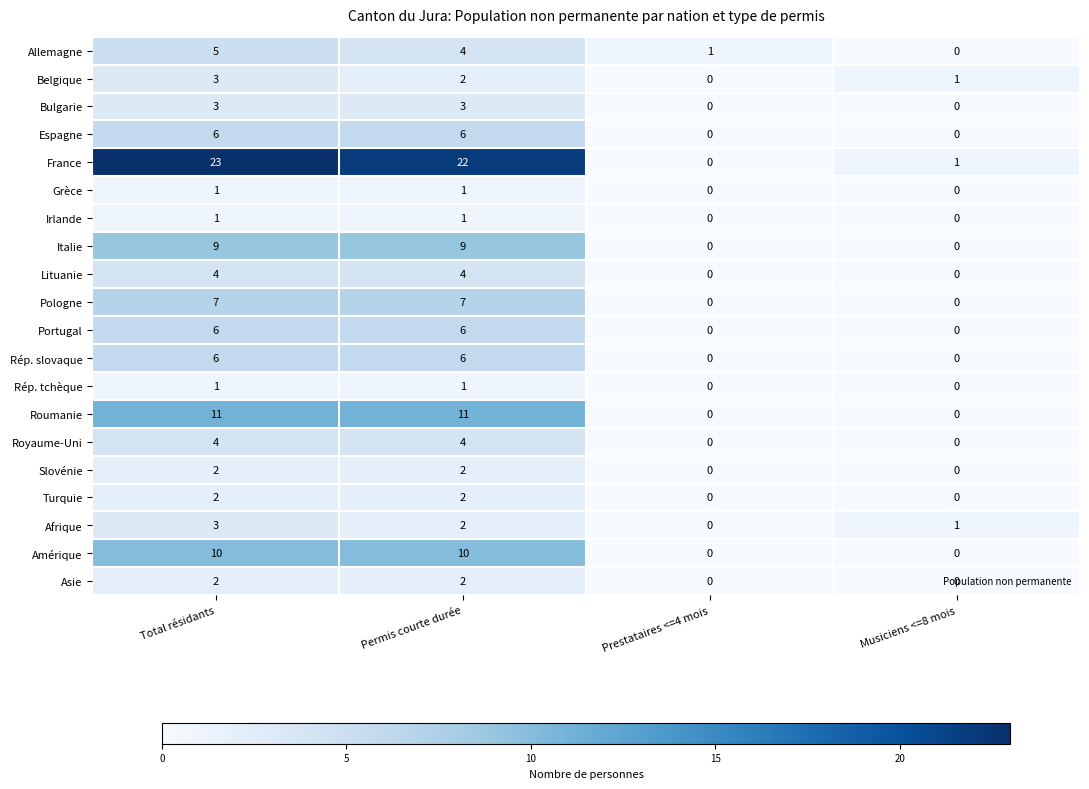

Is it true that Roumanie equals 0 at Musiciens <=8 mois?

True